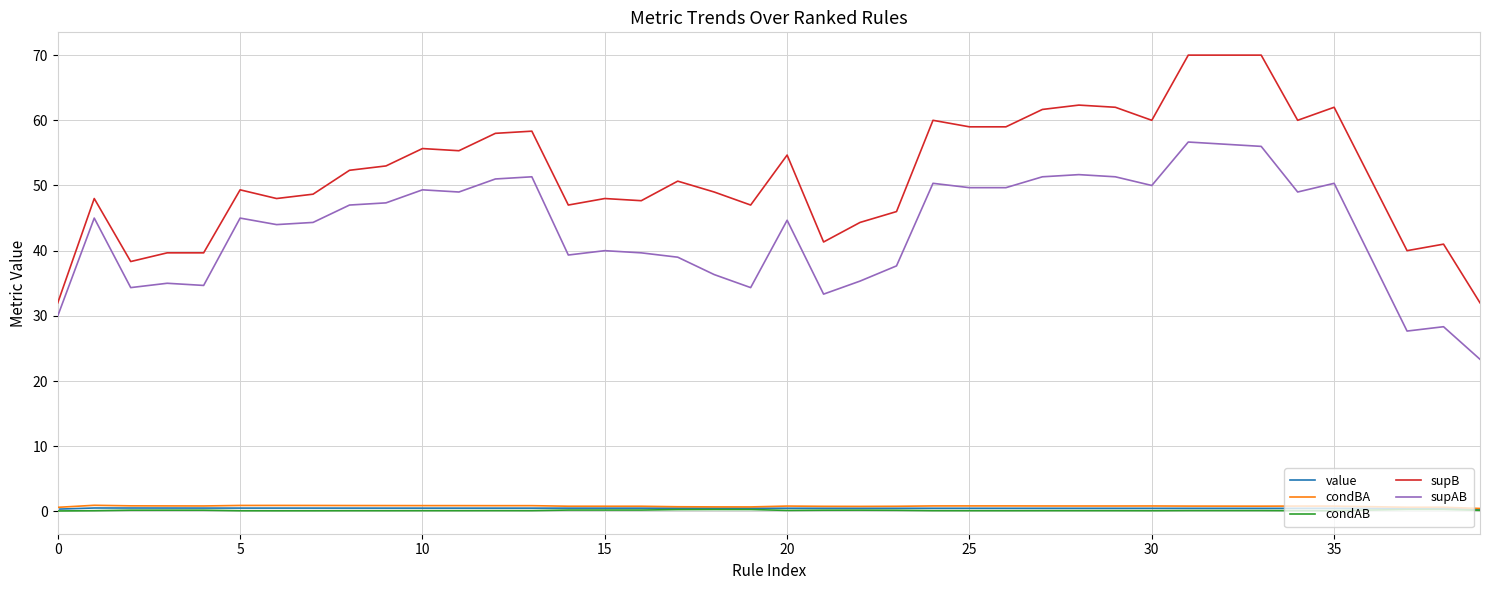

Which series has the widest spread of values?

supB